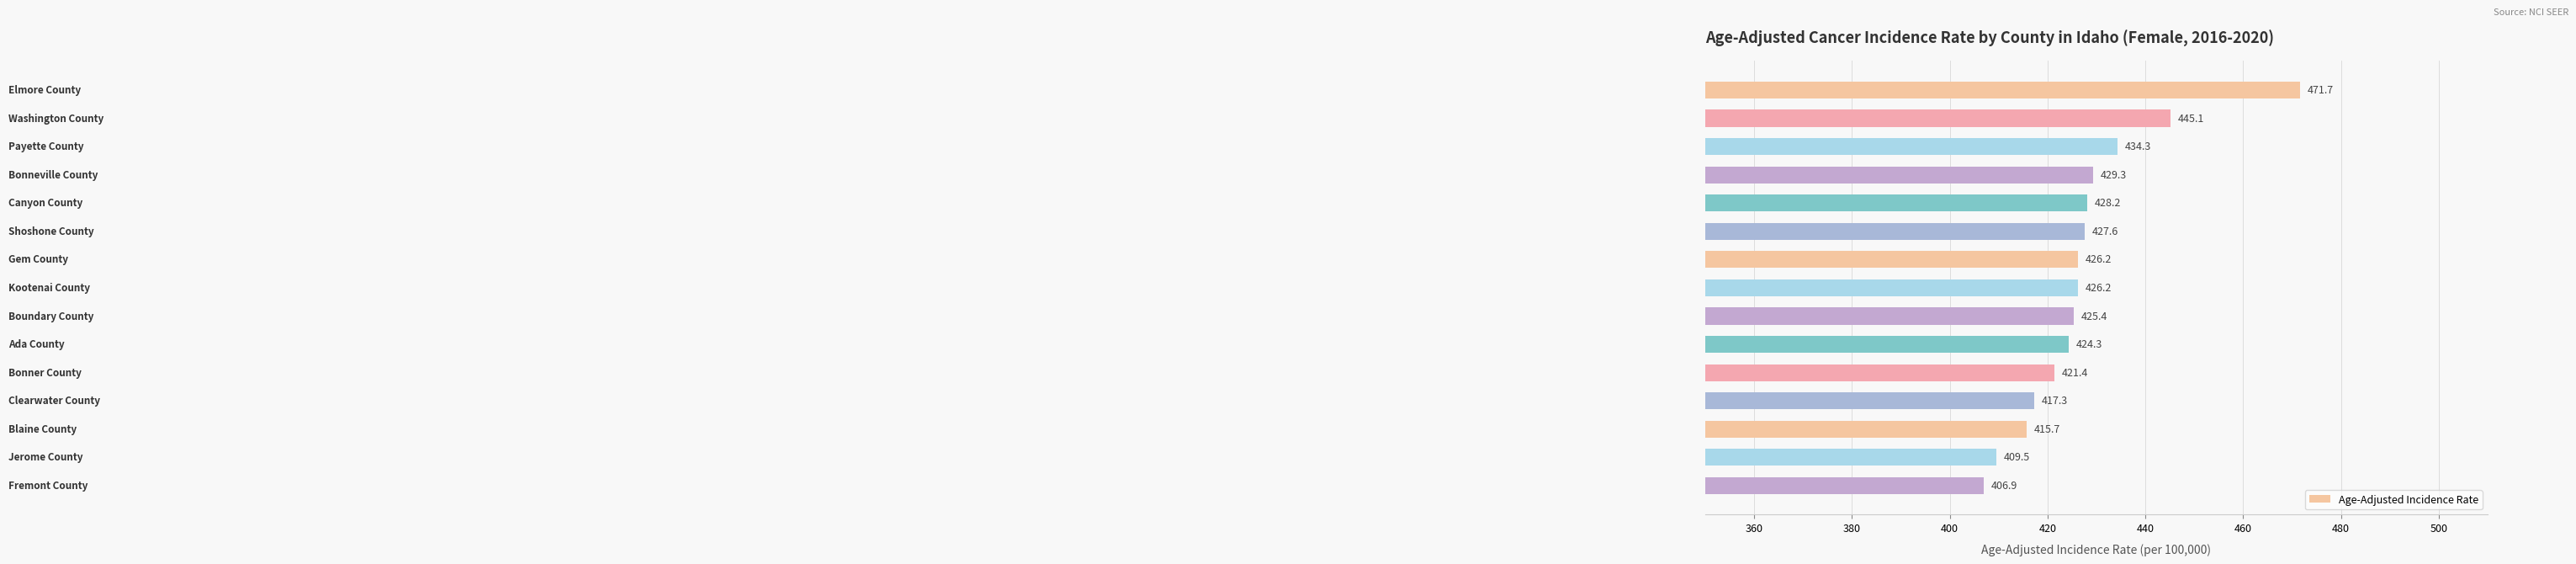

What is the minimum value shown in the chart?

406.9